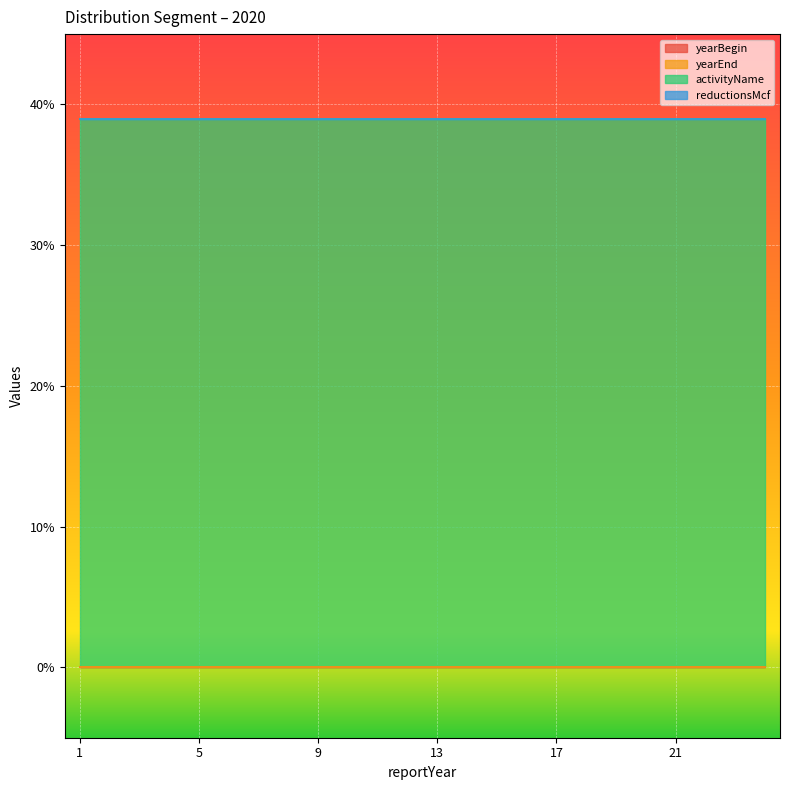

List the series in order of their peak value, lowest first.

yearBegin, yearEnd, reductionsMcf, activityName